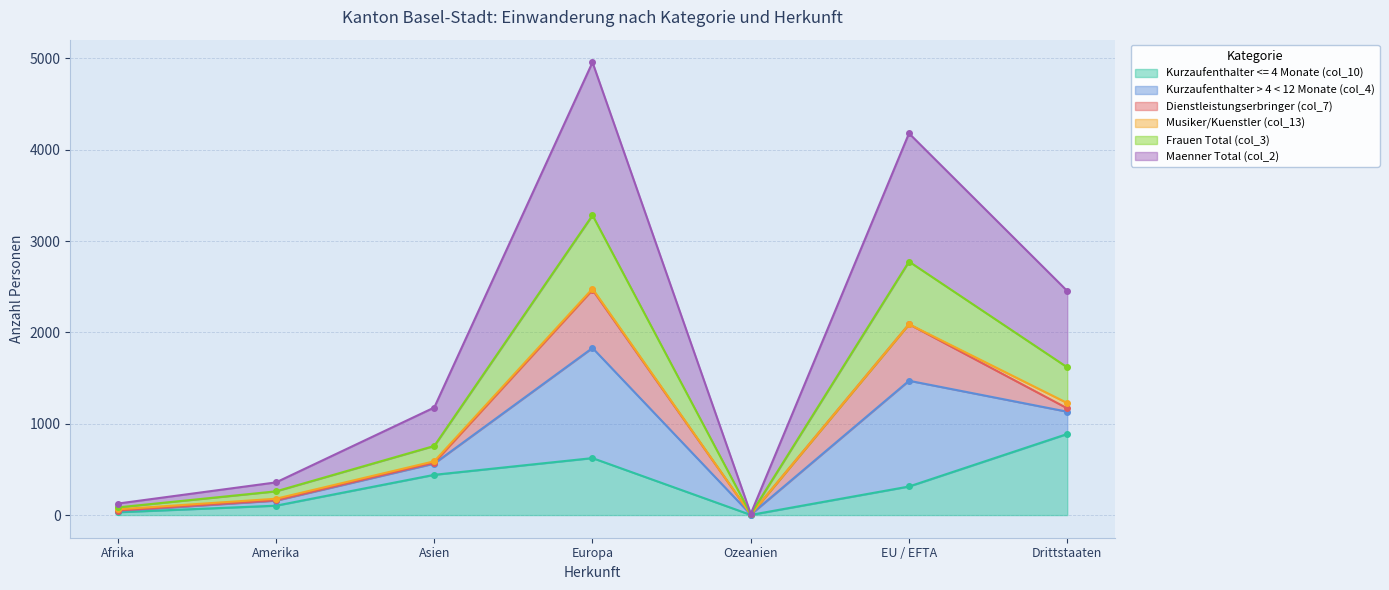

What is the value of the Frauen Total (col_3) point at the 3rd from the left?

757